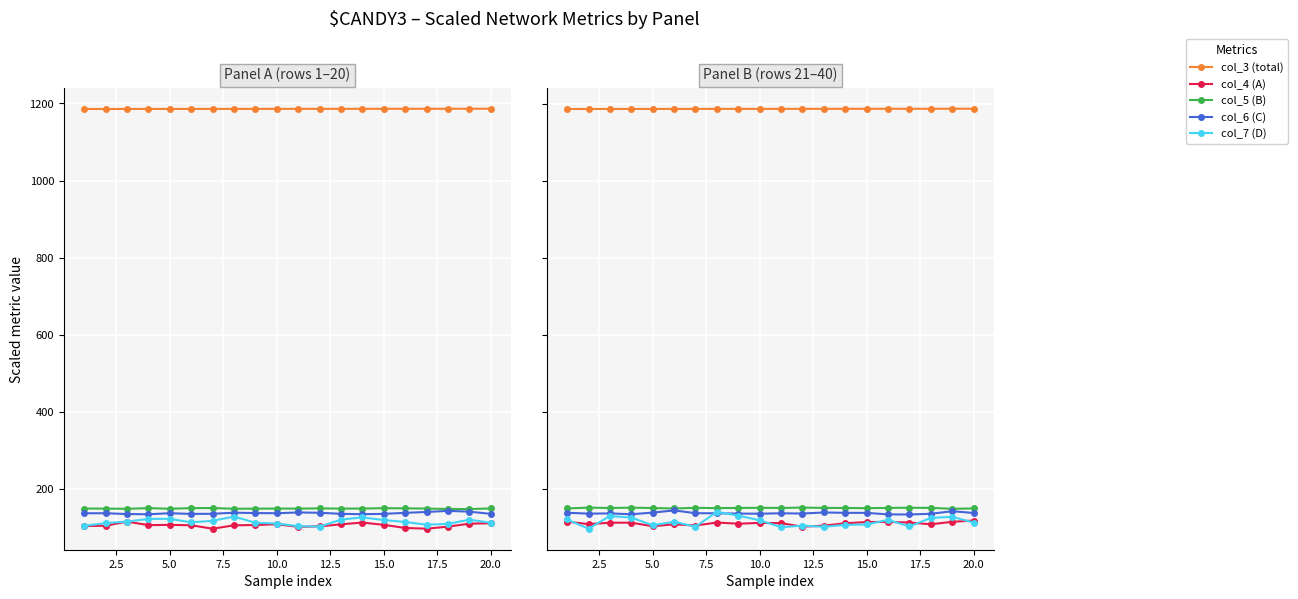

What is the average value of the col_4 (A) series?

109.8